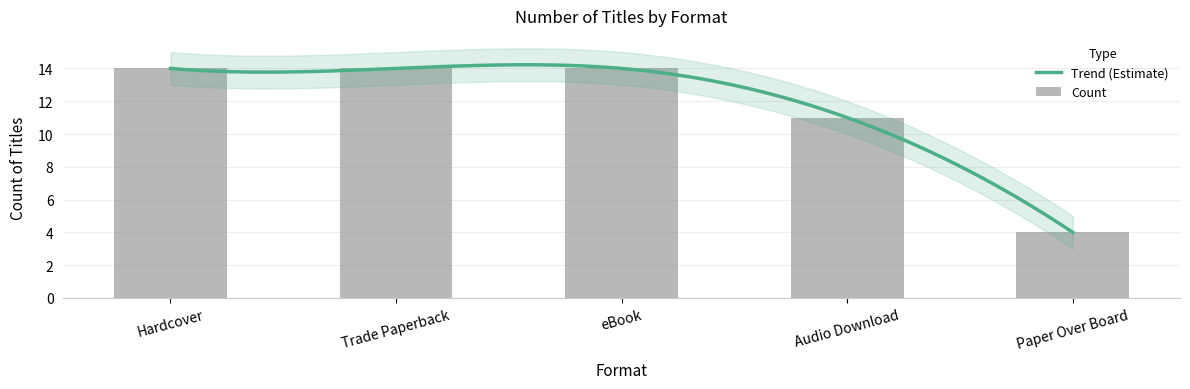

List the labels in order of value, smallest first.

Paper Over Board, Audio Download, Hardcover, Trade Paperback, eBook